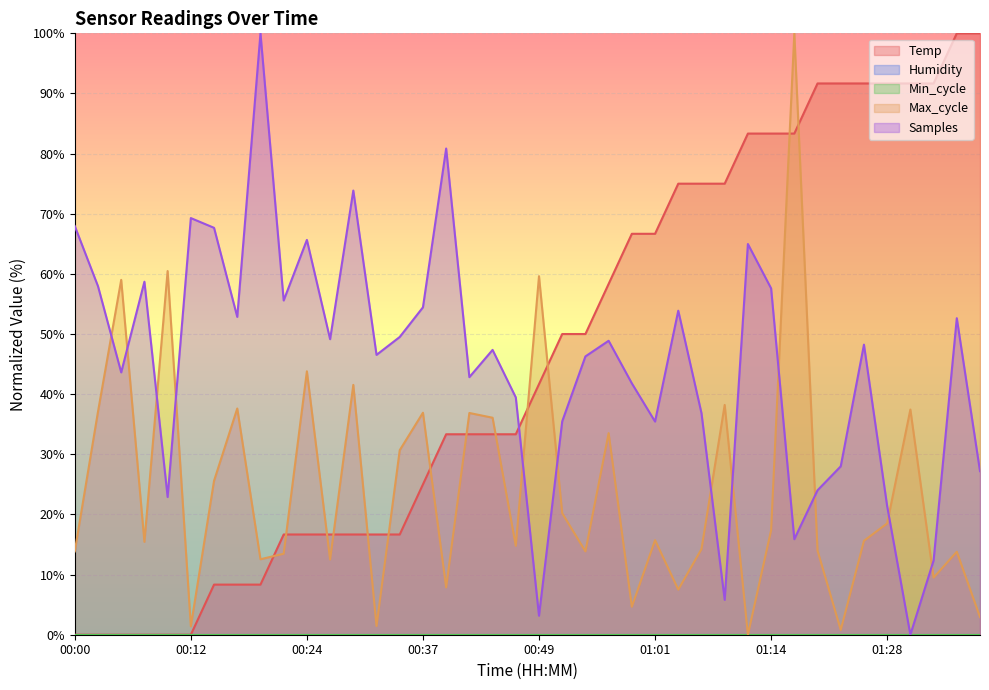

Reading left to right, extract all data points from this chart.

Temp: 0.0	0.0	0.0	0.0	0.0	0.0	8.3	8.3	8.3	16.7	16.7	16.7	16.7	16.7	16.7	25.0	33.3	33.3	33.3	33.3	41.7	50.0	50.0	58.3	66.7	66.7	75.0	75.0	75.0	83.3	83.3	83.3	91.7	91.7	91.7	91.7	91.7	91.7	100.0	100.0
Max_cycle: 13.9	37.1	59.0	15.4	60.5	1.4	25.6	37.6	12.5	13.5	43.8	12.5	41.5	1.4	30.7	36.9	7.9	36.9	36.1	14.8	59.6	20.2	13.9	33.5	4.7	15.7	7.5	14.2	38.2	0.0	17.4	100.0	14.0	0.8	15.6	18.5	37.4	9.5	13.8	2.9
Samples: 67.9	58.0	43.6	58.7	22.9	69.3	67.7	52.8	100.0	55.6	65.7	49.1	73.9	46.5	49.5	54.4	80.8	42.8	47.4	39.5	3.2	35.5	46.3	48.9	41.8	35.4	53.9	36.8	5.8	65.0	57.6	15.9	24.0	28.0	48.2	21.4	0.0	12.3	52.6	27.2